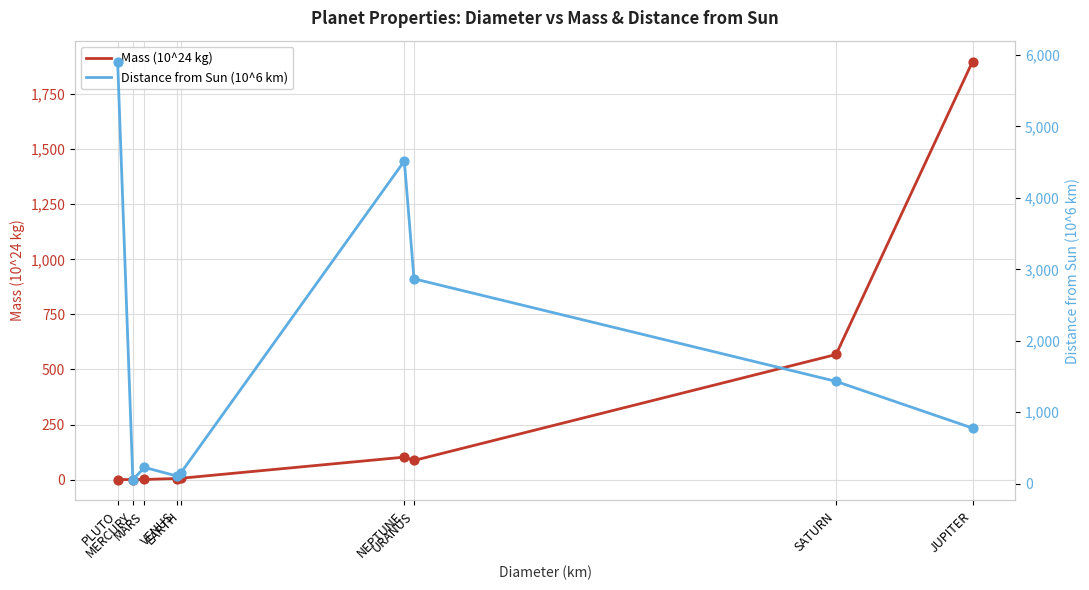

At which category is the sum across all series the highest?

PLUTO